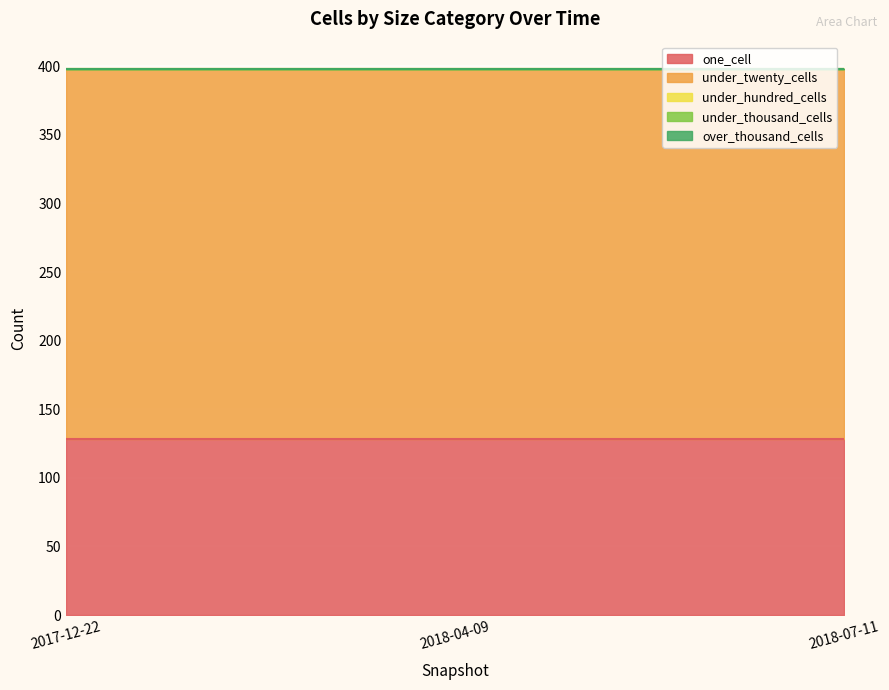

Rank the series at 2018-07-11 from highest to lowest value.

under_twenty_cells, one_cell, under_hundred_cells, under_thousand_cells, over_thousand_cells